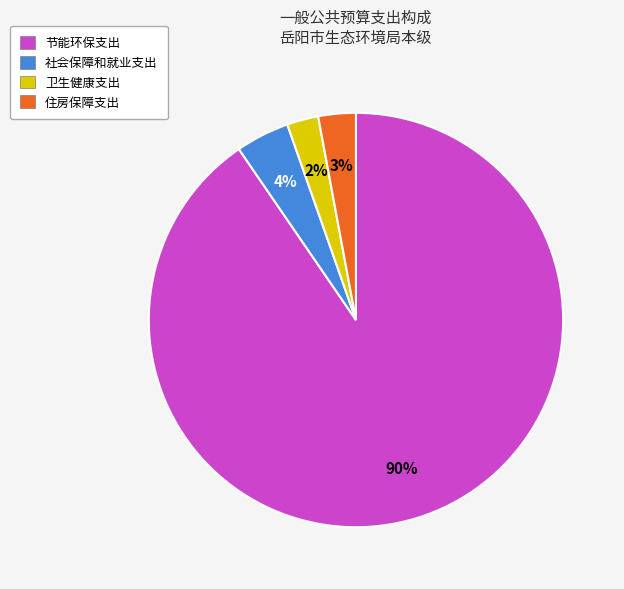

True or false: 住房保障支出 accounts for 3% of the total.

True